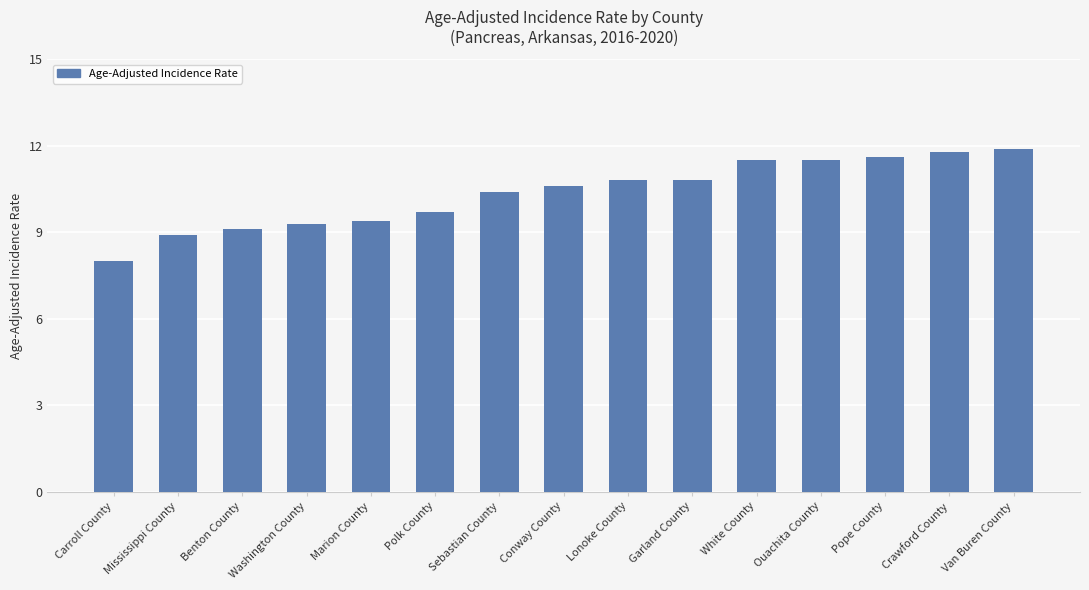

Between White County and Van Buren County, which is larger?

Van Buren County